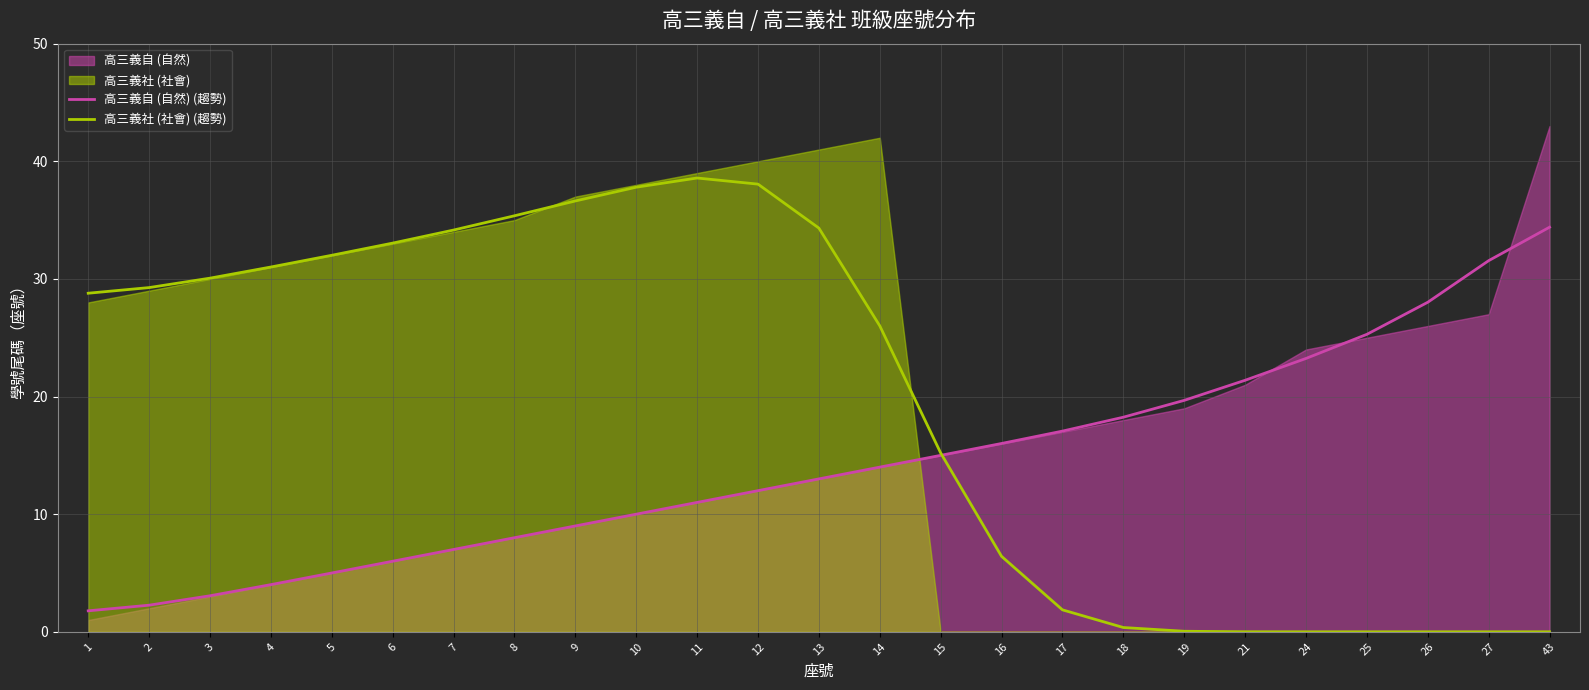

How many positive values does the 高三義社 (社會) (趨勢) series have?

20